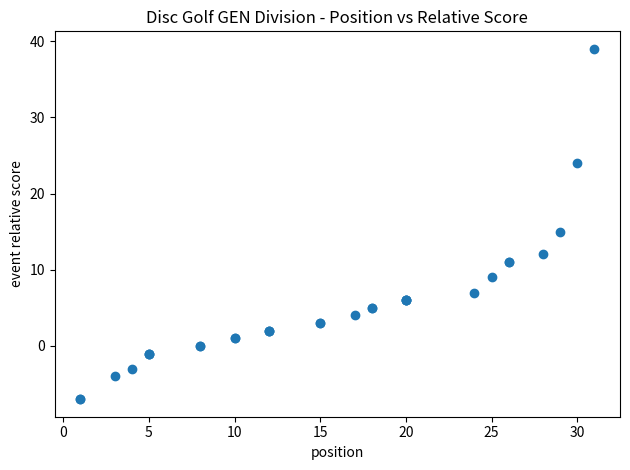

What Y value in the scatter plot is closest to 16?

15